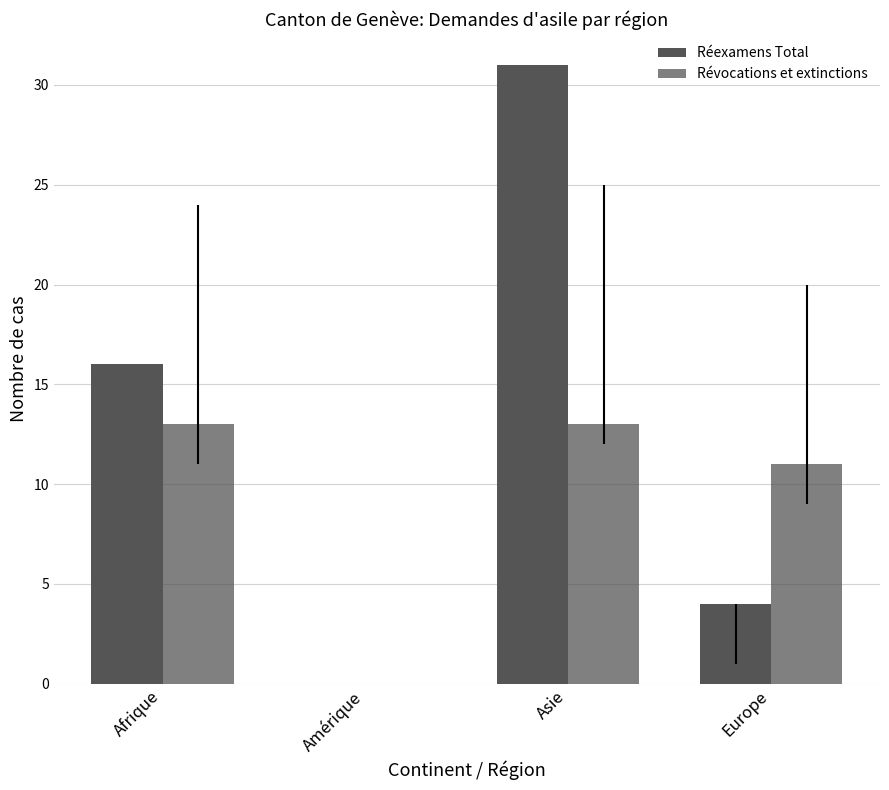

What is the difference between the second highest and second lowest values in the Réexamens Total series?

12